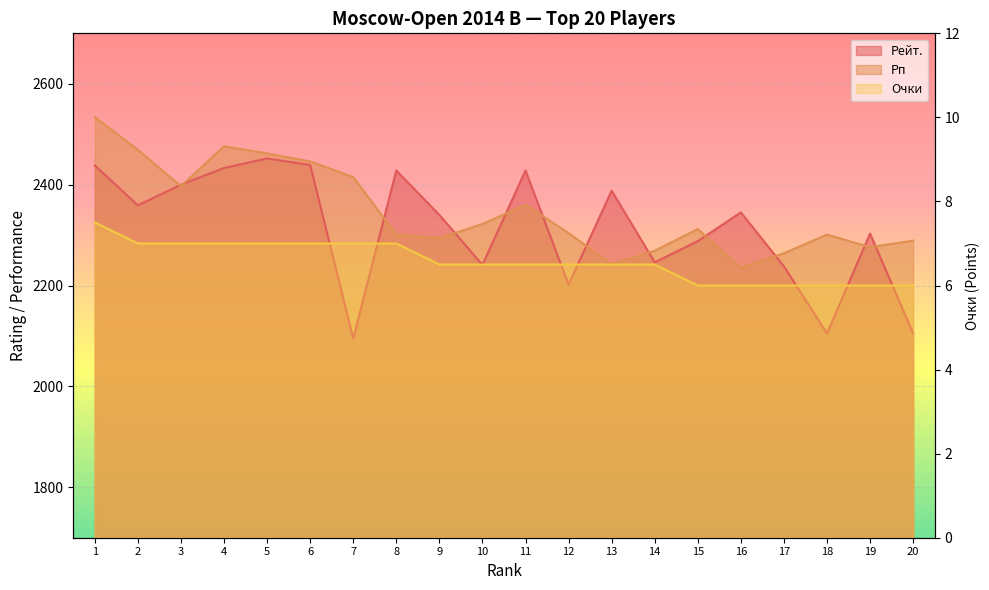

At which category does Рп reach its first local peak?

4